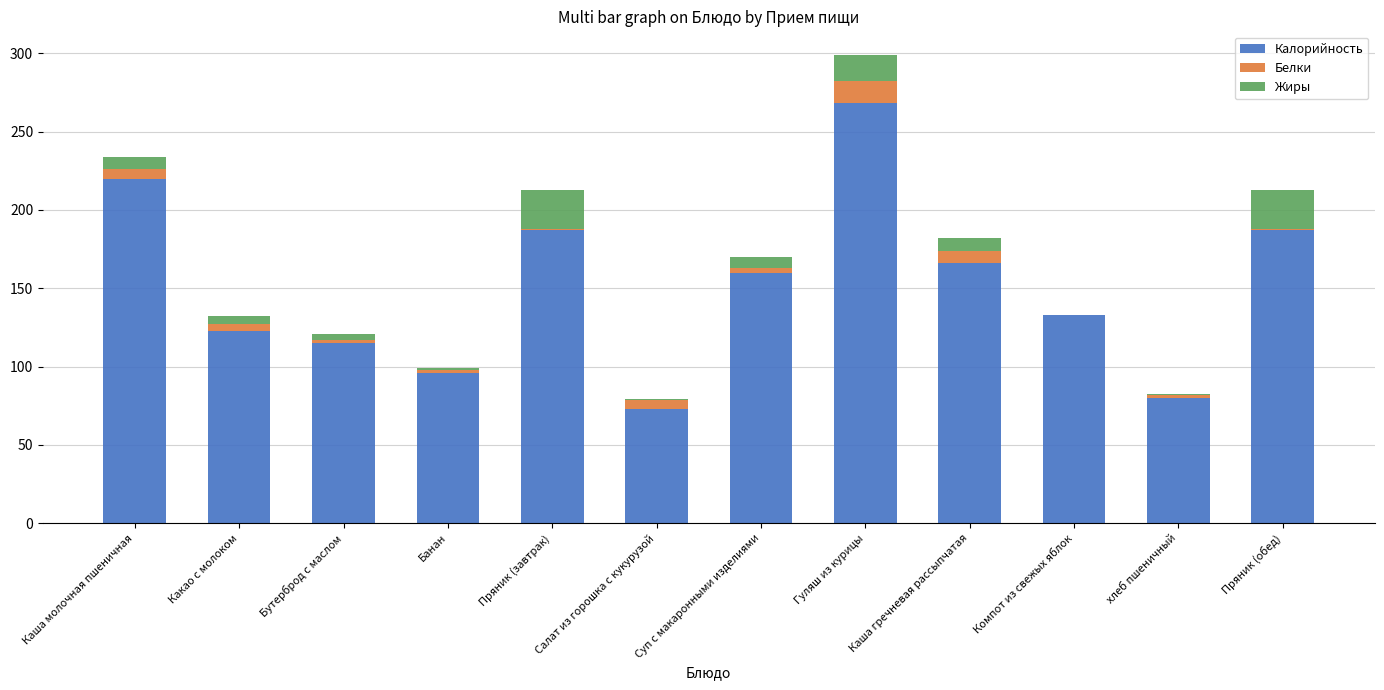

Which category has the highest value in the Калорийность series?

Гуляш из курицы